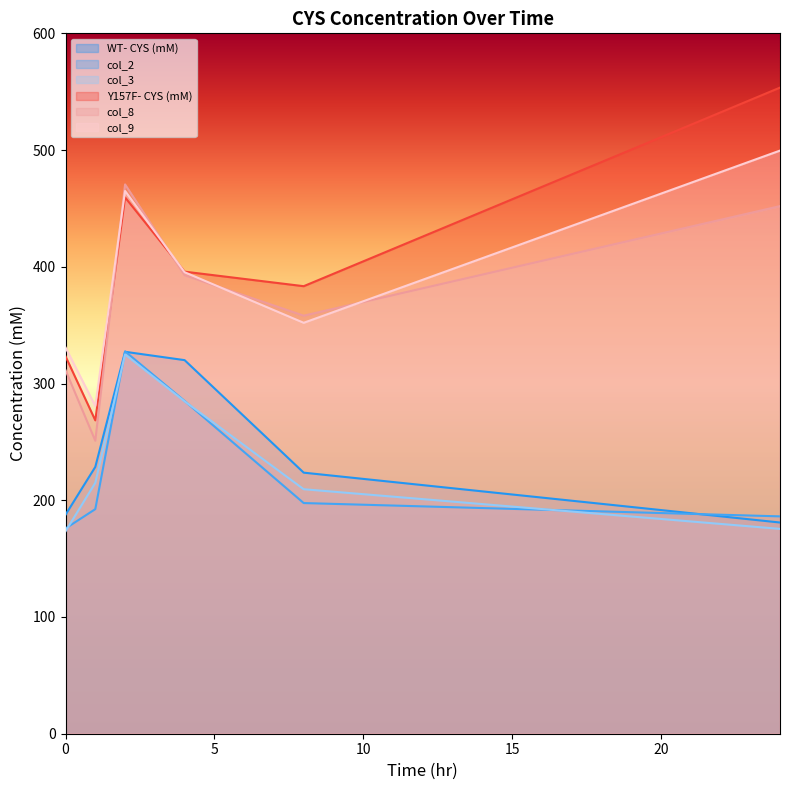

Which series has the largest total across all categories?

Y157F- CYS (mM)